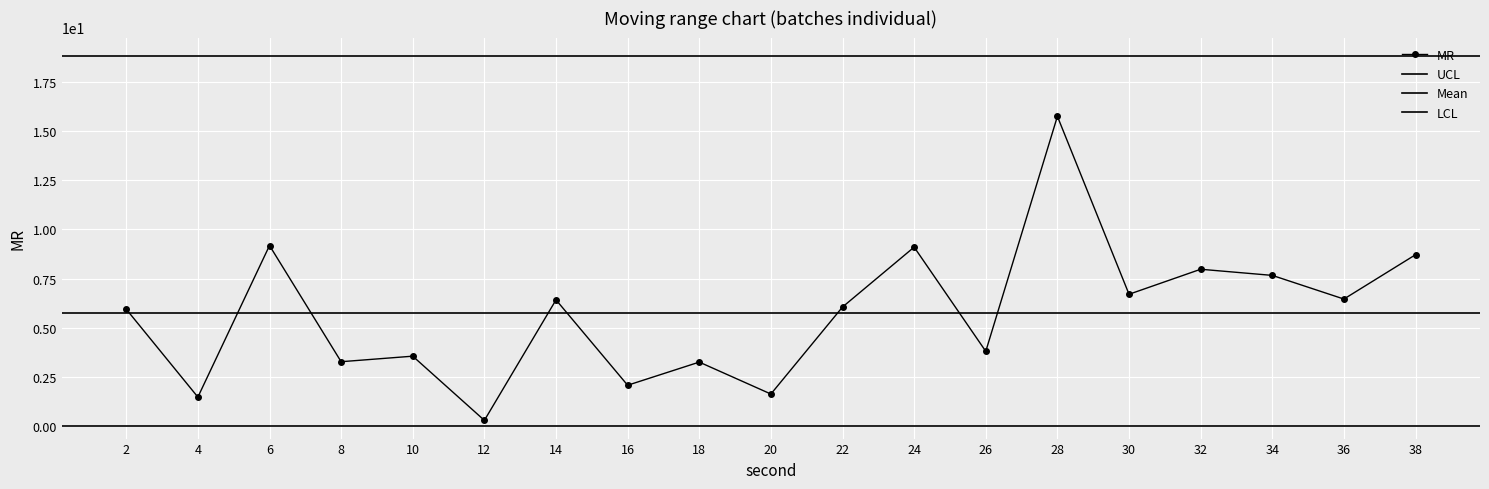

What is the value of the MR point at the 19th from the left?

8.7